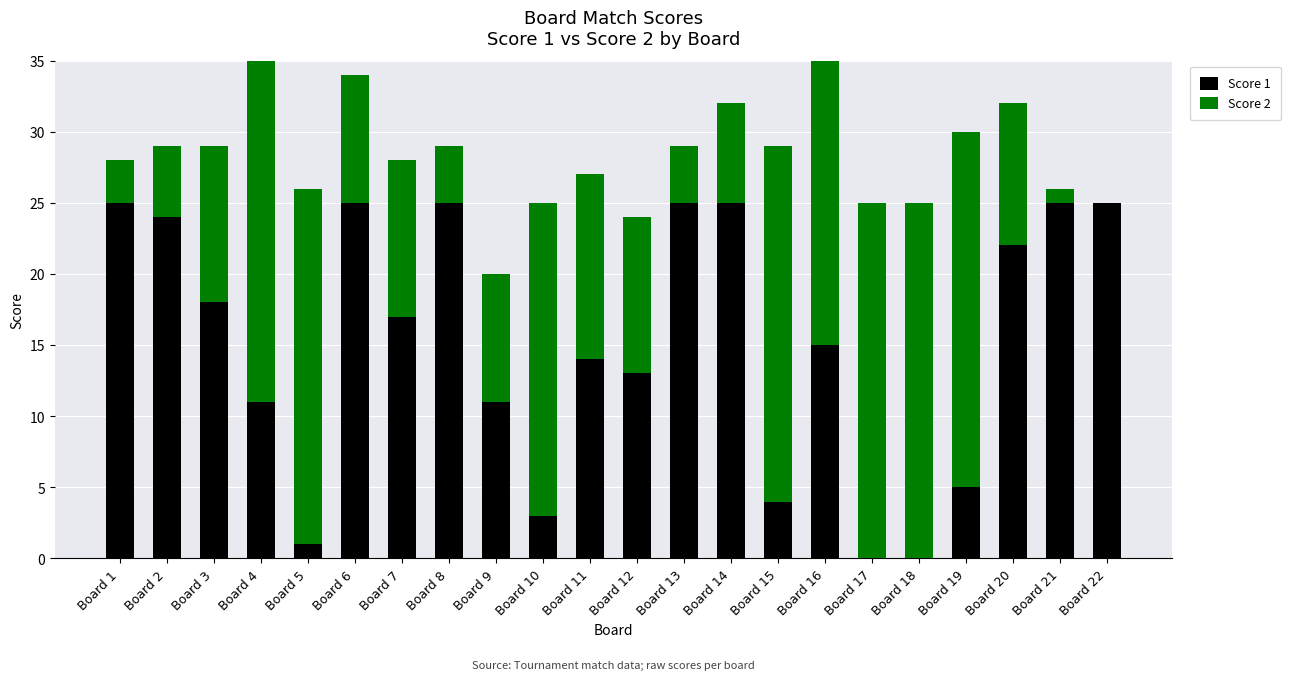

What is the total value across all series at Board 3?

29